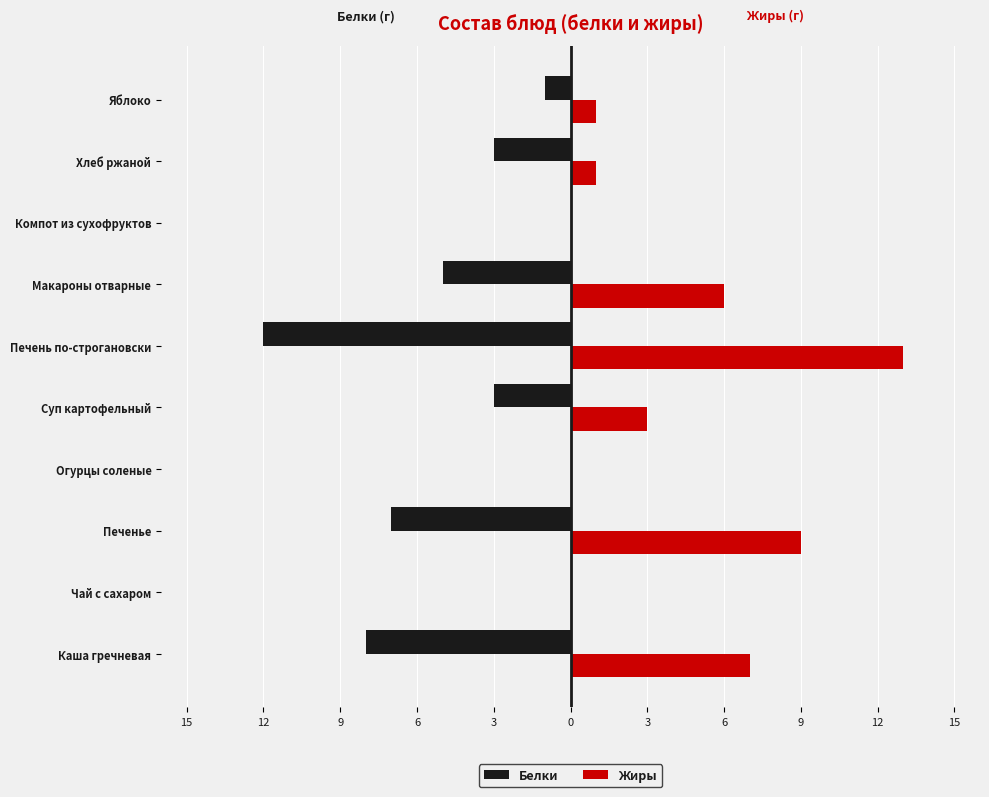

What are all the series names shown in the legend?

Белки, Жиры